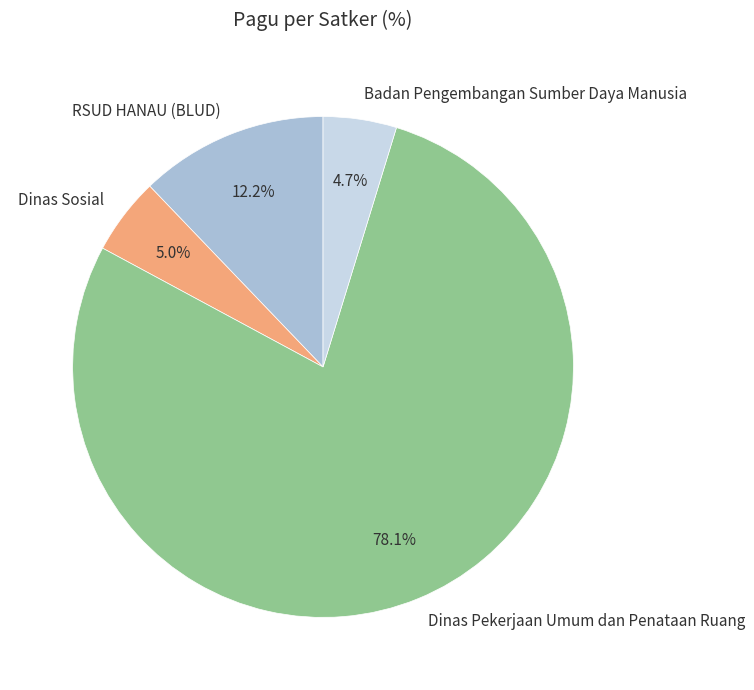

How many slices are in this pie chart?

4